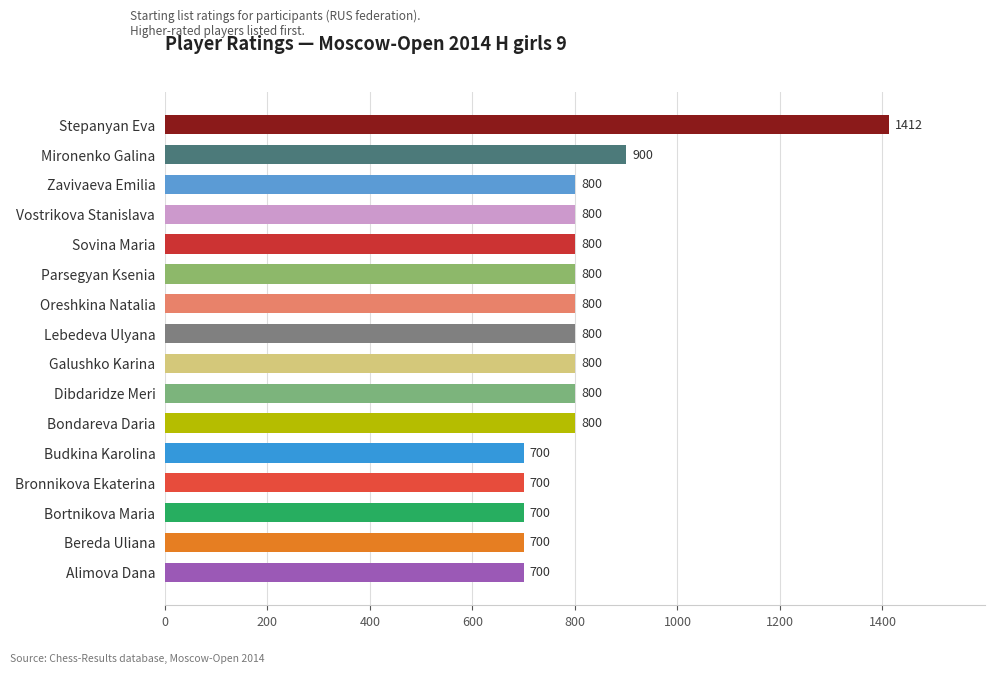

What is the difference between the second highest and second lowest values?

200